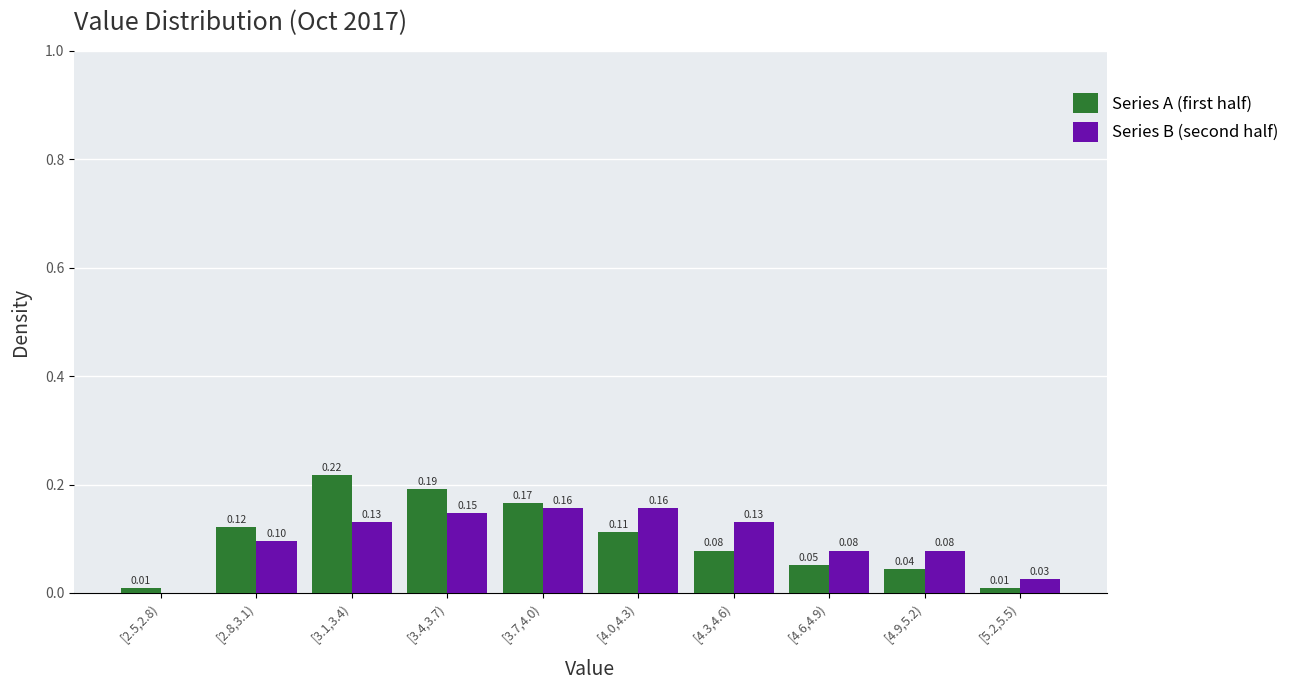

What is the sum of all Series B (second half) values?

1.0